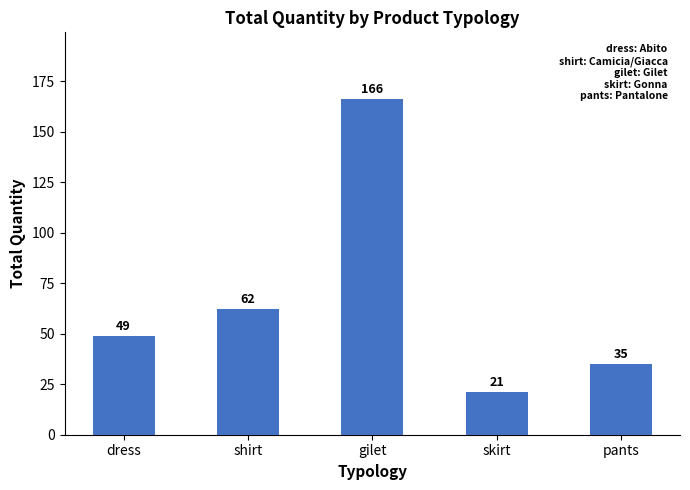

Are the bars grouped side by side (vs. stacked)?

No